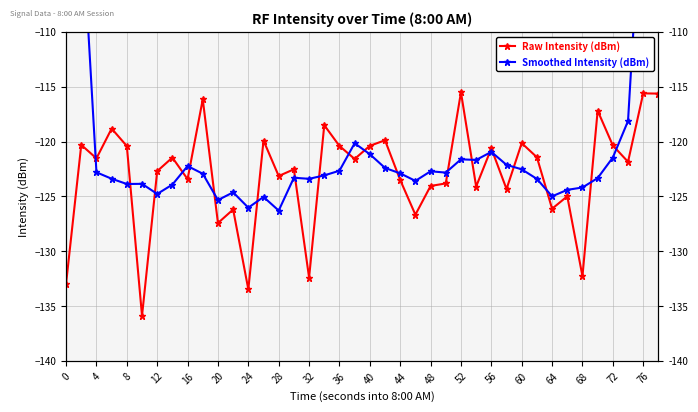

What is the average value of the Raw Intensity (dBm) series?

-122.9